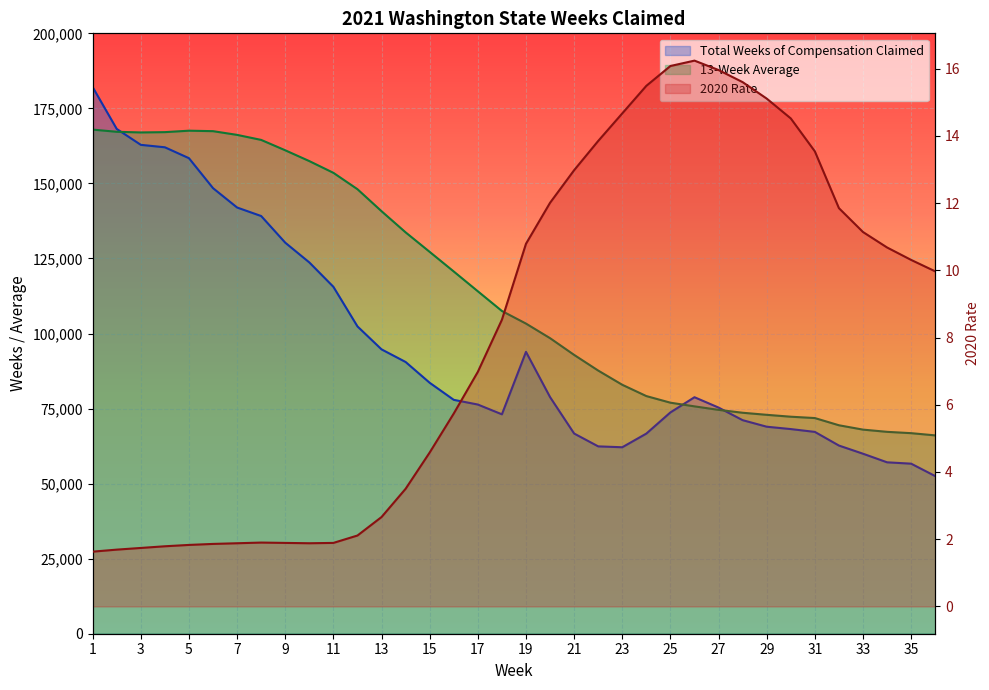

Reading right to left, list all the values displayed in this chart.

Total Weeks of Compensation Claimed: 52509.0	56648.0	57101.0	59962.0	62683.0	67233.0	68172.0	68959.0	71139.0	75332.0	78781.0	73724.0	66668.0	62117.0	62410.0	66688.0	78827.0	93892.0	73089.0	76346.0	77911.0	83596.0	90520.0	94721.0	102372.0	115562.0	123687.0	130265.0	139141.0	141976.0	148427.0	158407.0	162039.0	162856.0	168151.0	182087.0
13-Week Average: 66070.0	66809.0	67252.0	67990.0	69441.0	71842.0	72292.0	72921.0	73610.0	74568.0	75736.0	76962.0	79166.0	82927.0	87663.0	92883.0	98456.0	103314.0	107509.0	114072.0	120663.0	127198.0	133702.0	140745.0	148075.0	153532.0	157443.0	161040.0	164498.0	166171.0	167411.0	167569.0	167086.0	166986.0	167202.0	167931.0
2020 Rate: 10.0	10.3	10.7	11.1	11.8	13.5	14.5	15.1	15.6	16.0	16.2	16.1	15.5	14.7	13.8	13.0	12.0	10.8	8.5	7.0	5.7	4.6	3.5	2.7	2.1	1.9	1.9	1.9	1.9	1.9	1.9	1.8	1.8	1.7	1.7	1.6